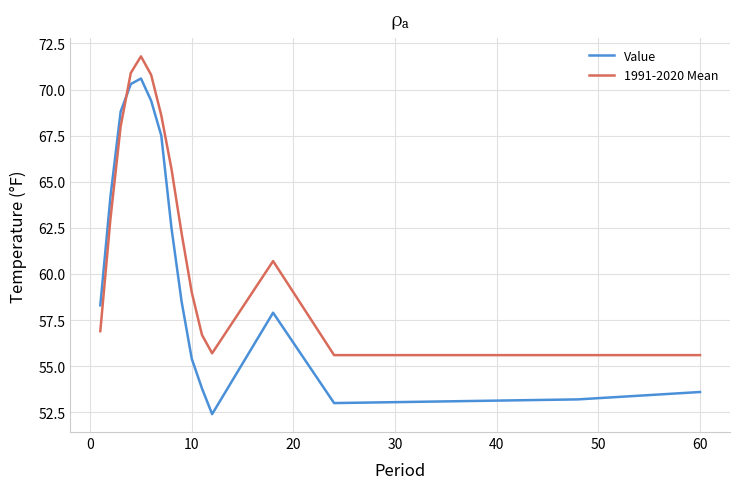

What is the smallest value displayed?

52.4